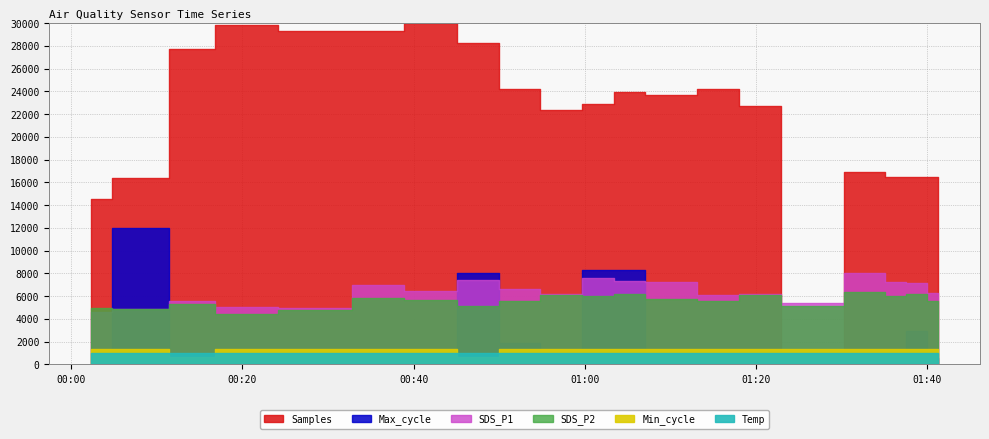

What are all the series names shown in the legend?

Samples, SDS_P1, SDS_P2, Max_cycle, Min_cycle, Temp